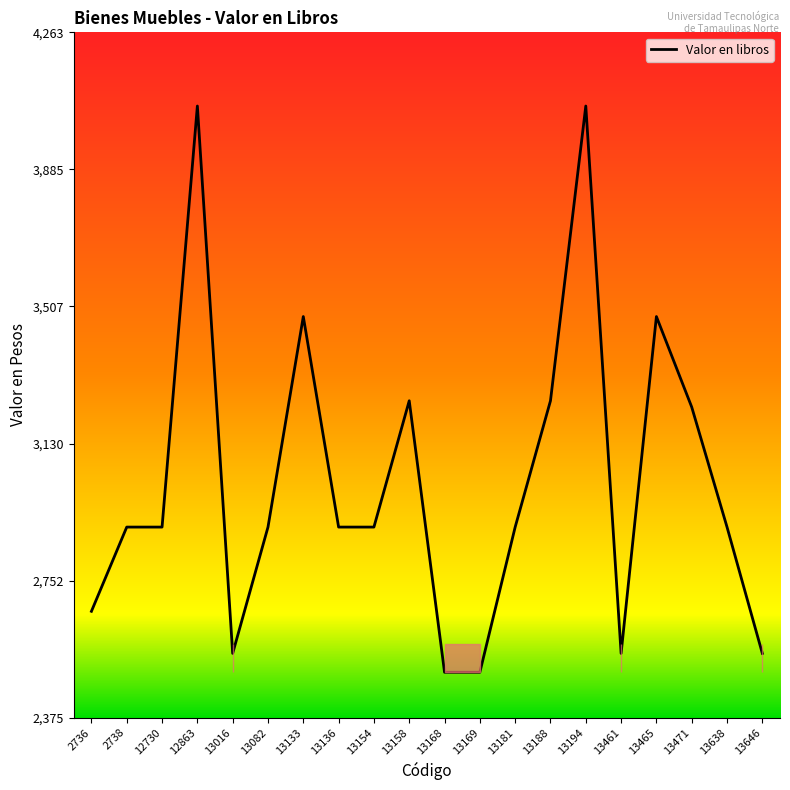

The value at 13181 is 2900.0. True or false?

True